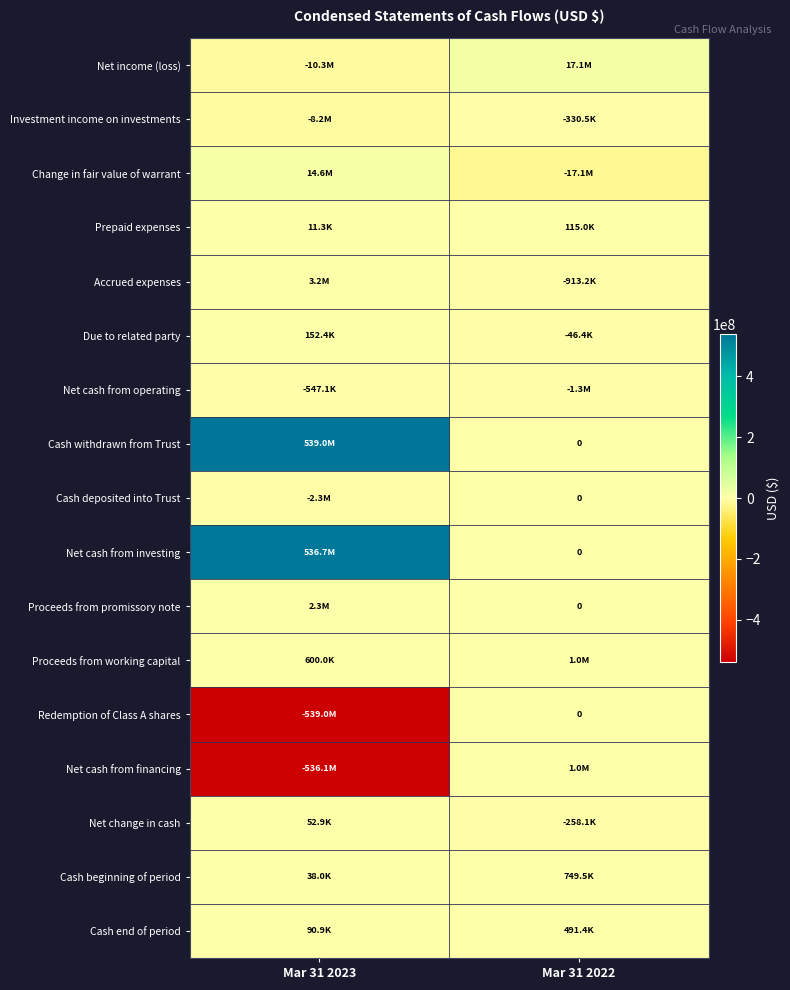

How many series are shown in this chart?

17